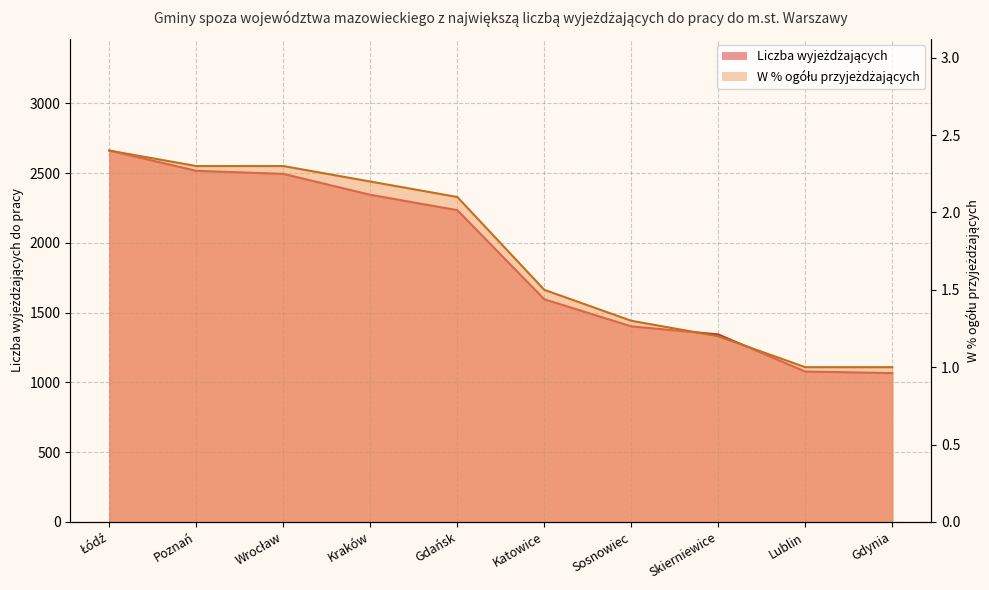

Is it true that Liczba wyjeżdżających equals 1596.0 at Katowice?

True